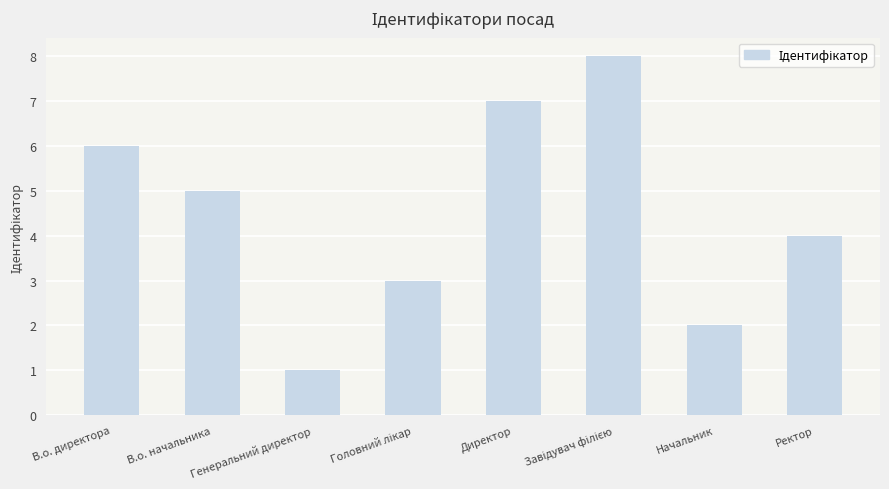

Count the values in the range 3 to 7.

5